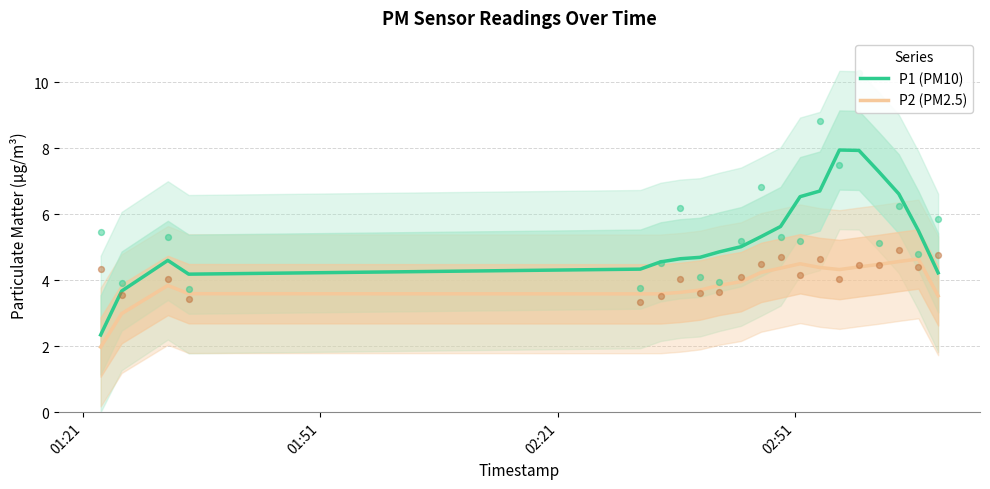

What are all the series names shown in the legend?

P1 (PM10), P2 (PM2.5)